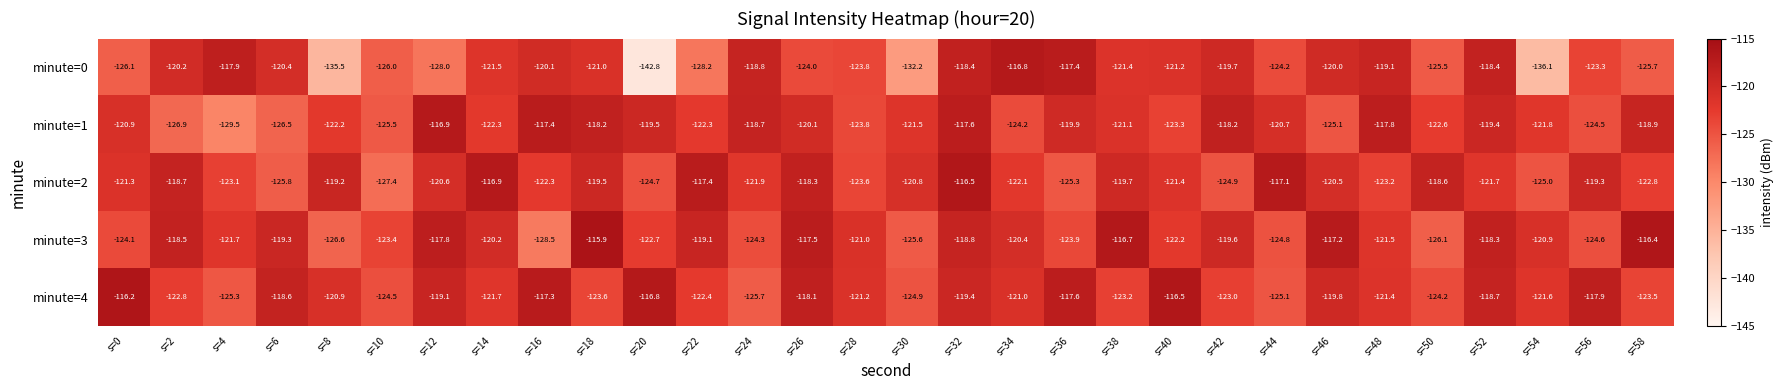

At s=26, list the series in order from smallest to largest.

minute=0, minute=1, minute=2, minute=4, minute=3